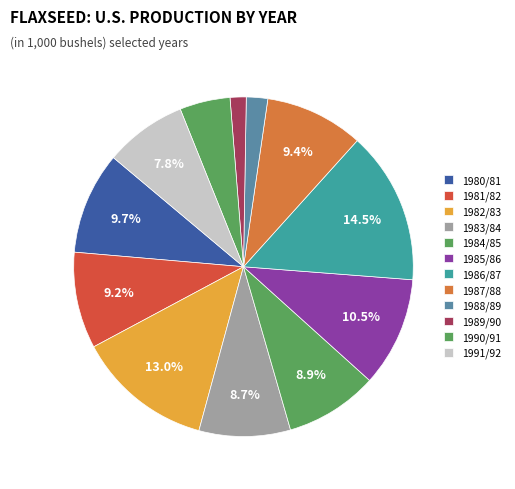

Is there a majority slice in this chart?

No